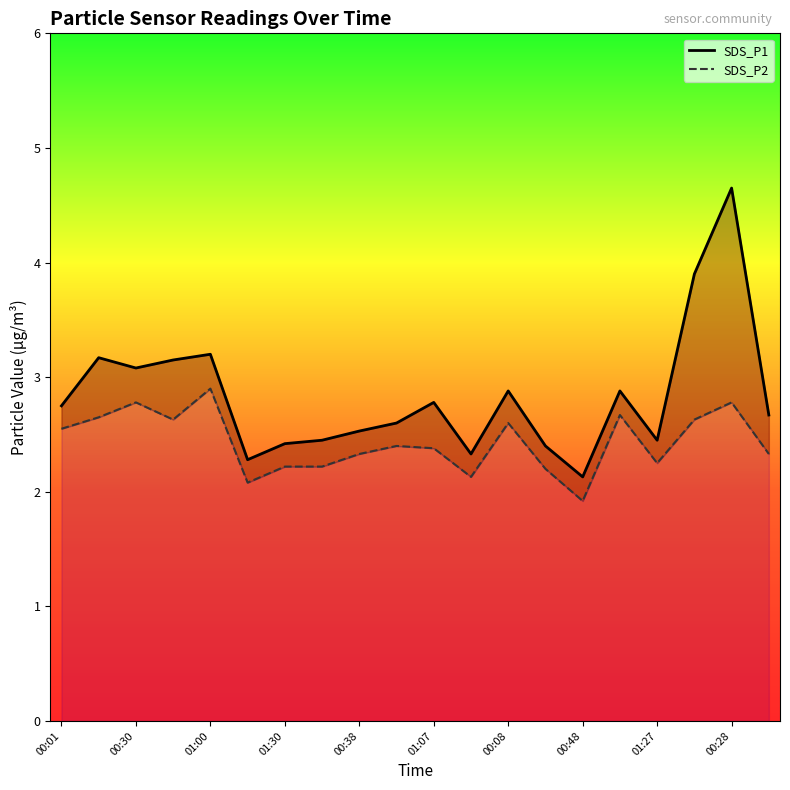

True or false: SDS_P1 has a value of 1.3 at 00:30.

False